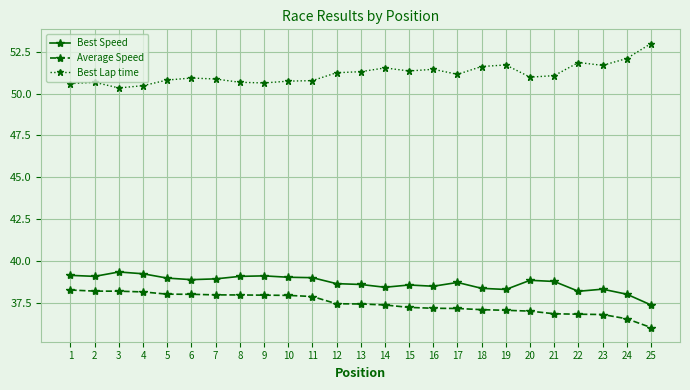

Which series has the widest spread of values?

Best Lap time